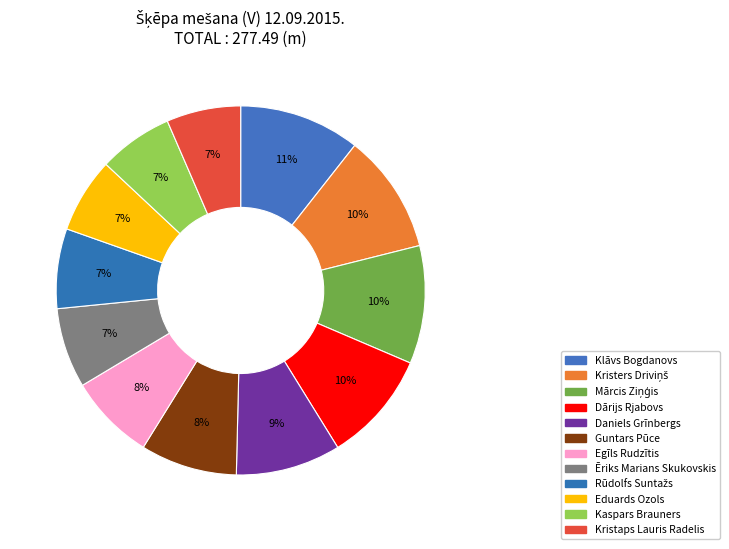

To the nearest percent, what is the difference between the largest and smallest slice percentages?

4%